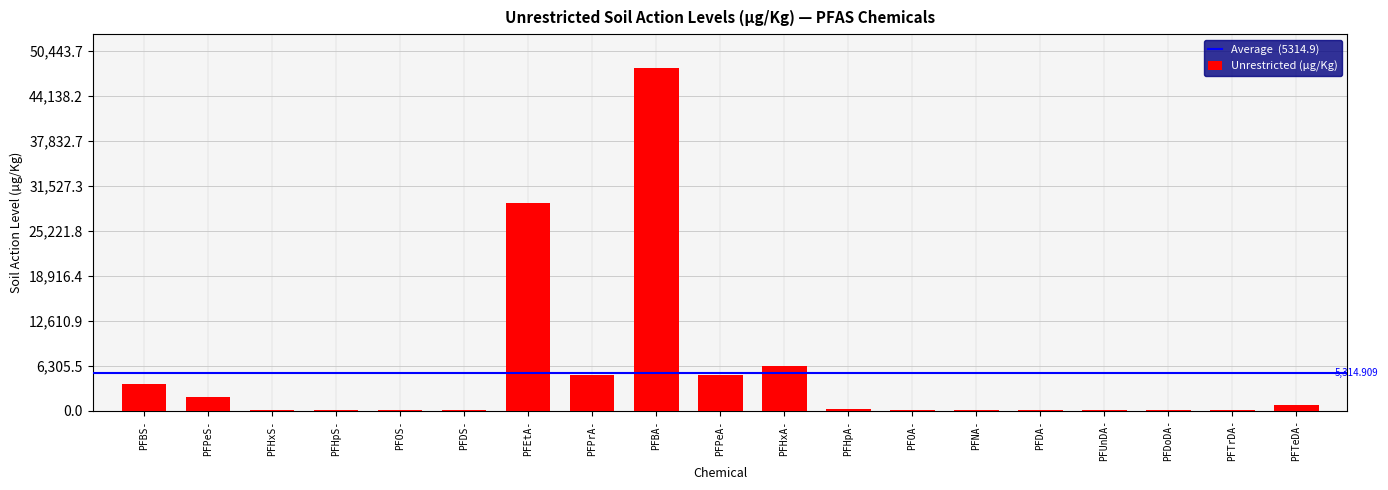

Between PFDA- and PFPrA-, which is larger?

PFPrA-